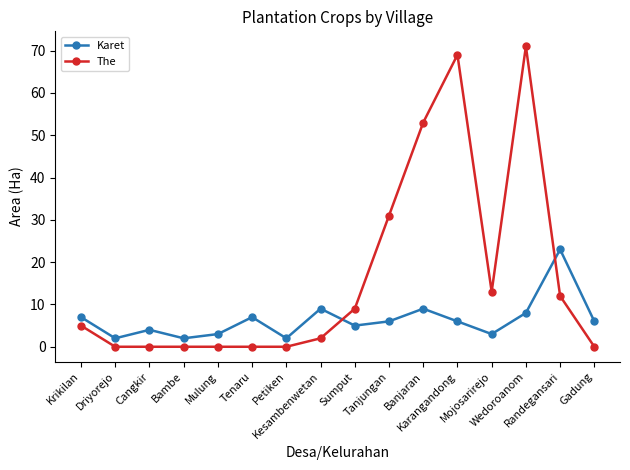

What is the difference between the maximum and second lowest values in the The series?

71